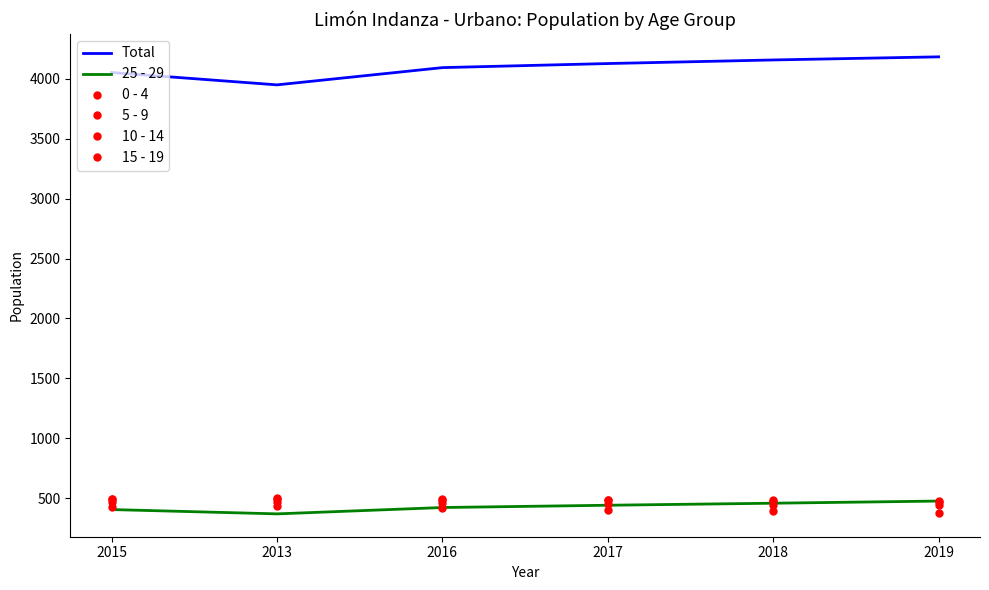

What is the difference between the highest and lowest values at 2013?

3582